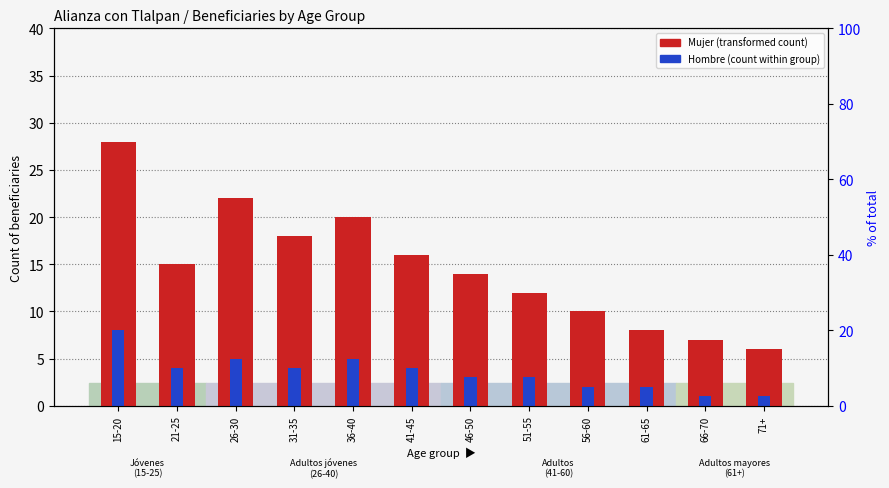

Reading left to right, what are all the values shown in this chart?

Mujer count: 28	15	22	18	20	16	14	12	10	8	7	6
Hombre count: 8	4	5	4	5	4	3	3	2	2	1	1